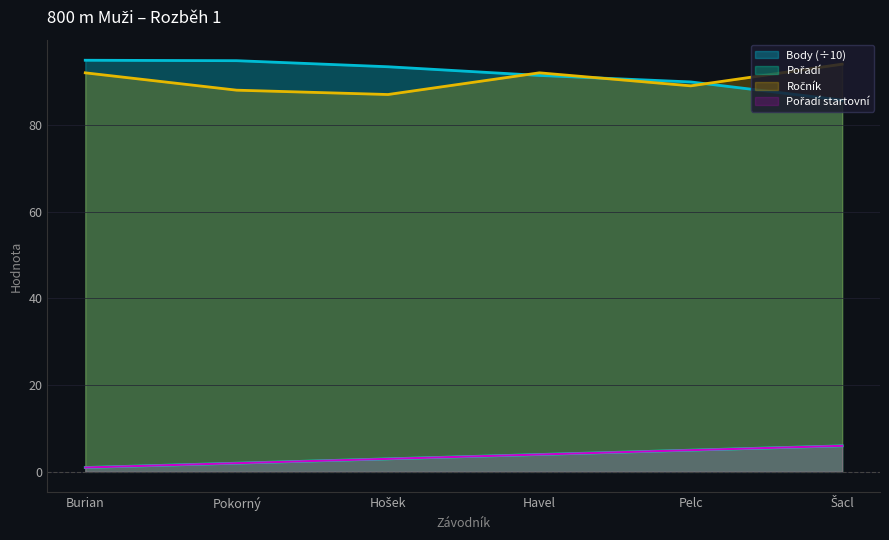

How many series are shown in this chart?

4